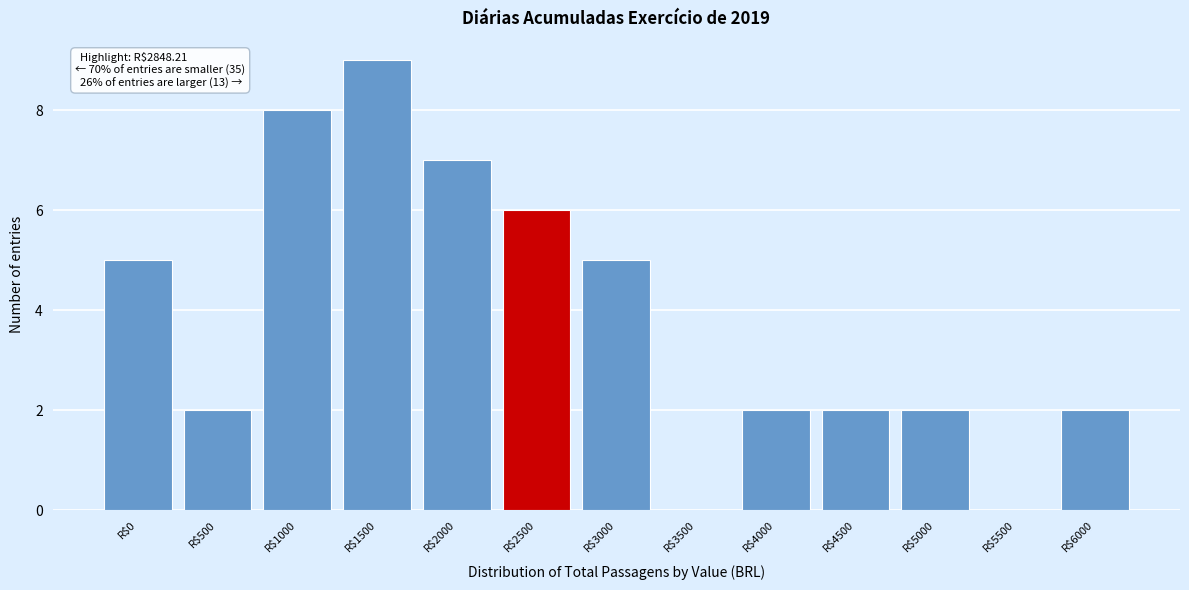

Read the value at R$2000.

7